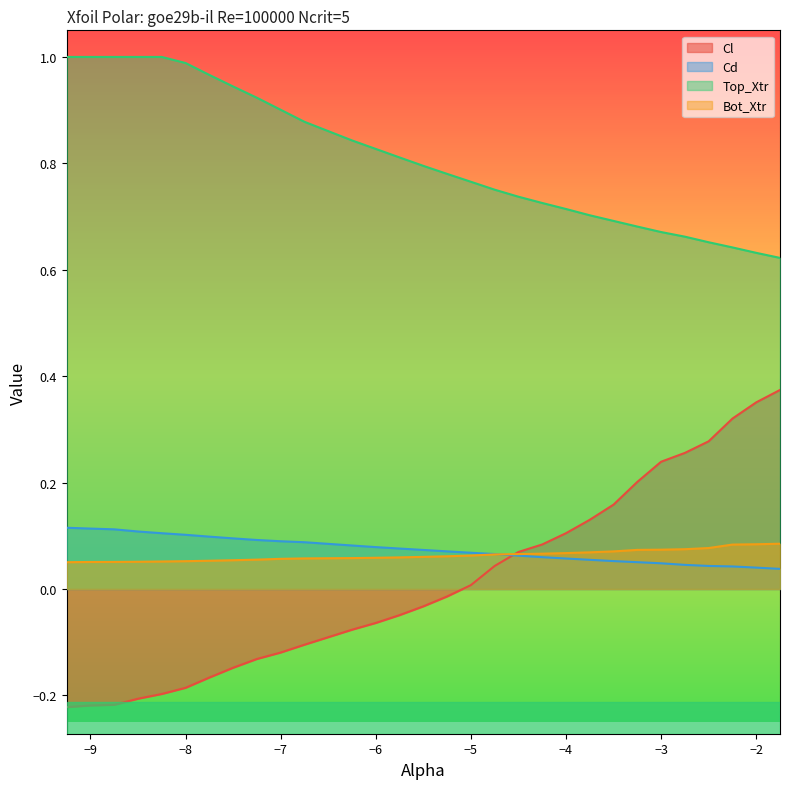

What is the lowest value of the Bot_Xtr series?

0.1